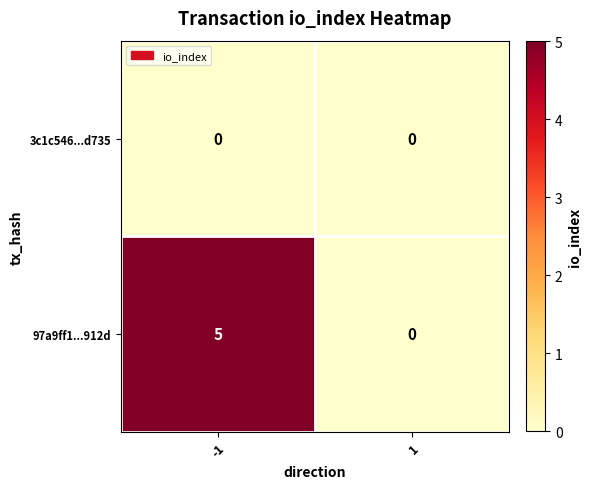

Reading left to right, extract all data points from this chart.

3c1c546...d735: 0	0
97a9ff1...912d: 5	0